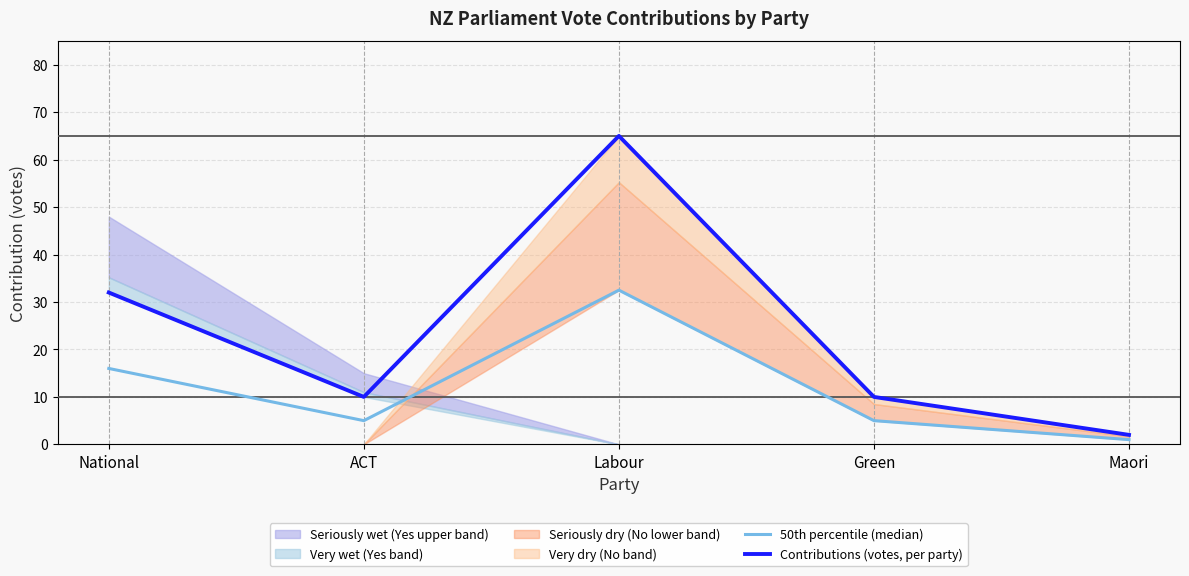

What is the difference between the 50th percentile (median) values at National and Maori?

15.0